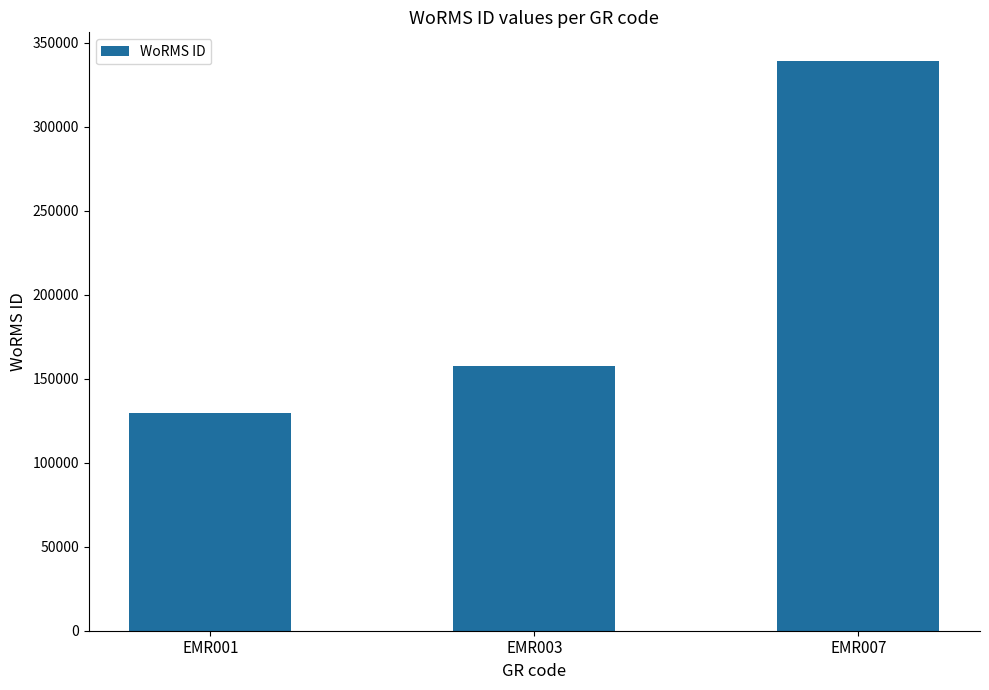

What is the value of the 1st bar from the left?

129840